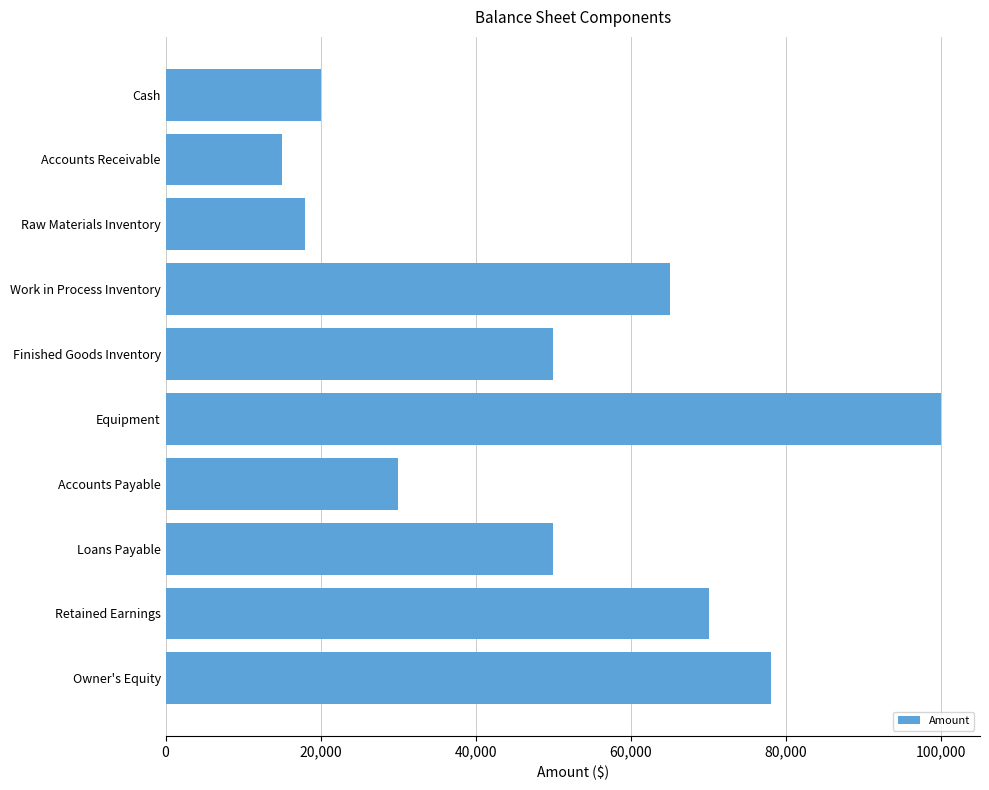

Approximately how many times larger is the value at Owner's Equity compared to Work in Process Inventory?

1.2